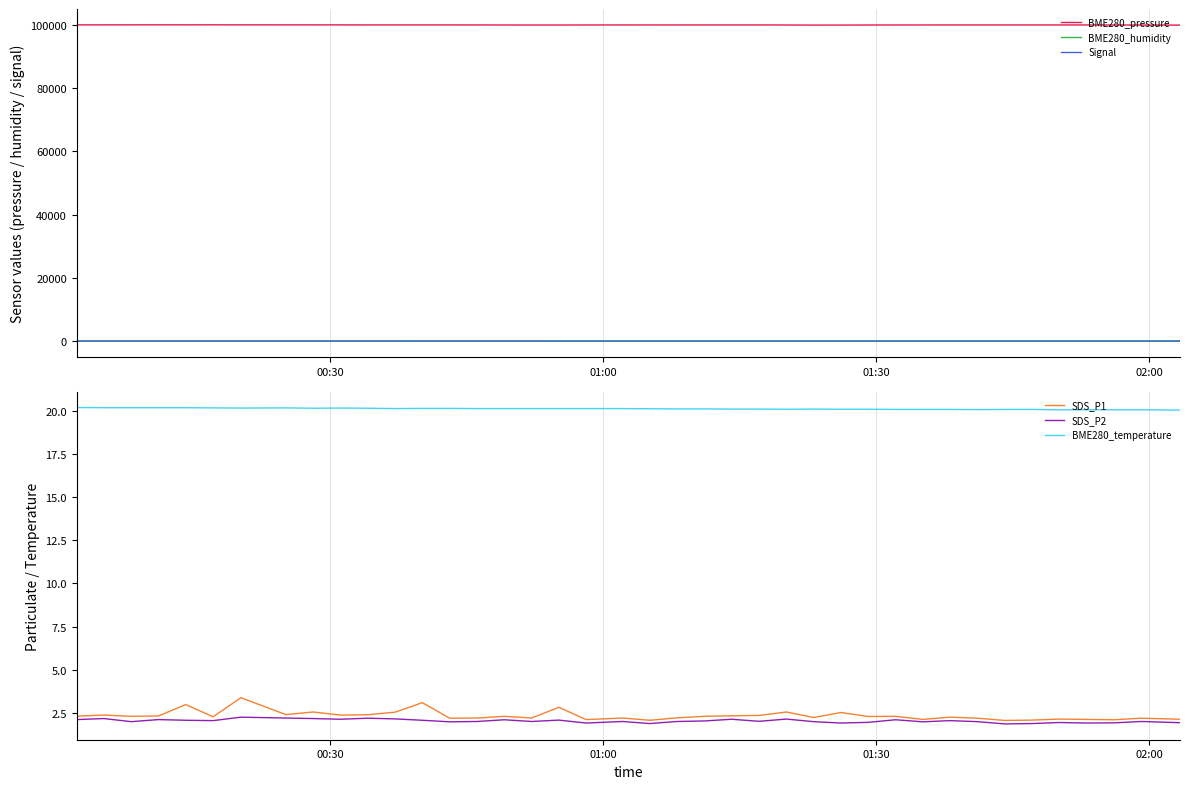

True or false: BME280_temperature and SDS_P1 cross at least once.

False